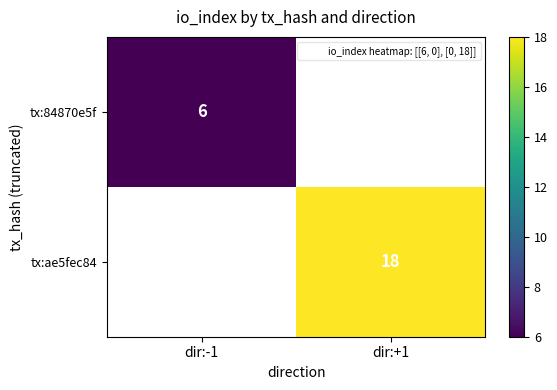

Is the value of tx:84870e5f at dir:-1 greater than the value of tx:ae5fec84 at dir:+1?

No